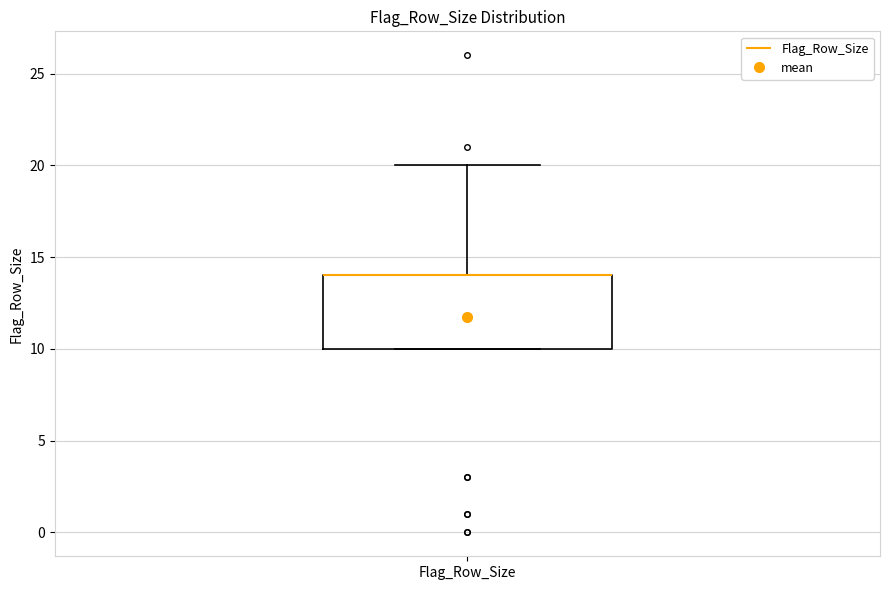

Read this box plot against the y-axis: the position of the median line, the range covered by the box, and the ends of both whiskers. The values are not printed on the chart, so give them approximately, as read against the axis.

median 14 (drawn on the box's upper edge), box 10 to 14, whiskers 10 to 20